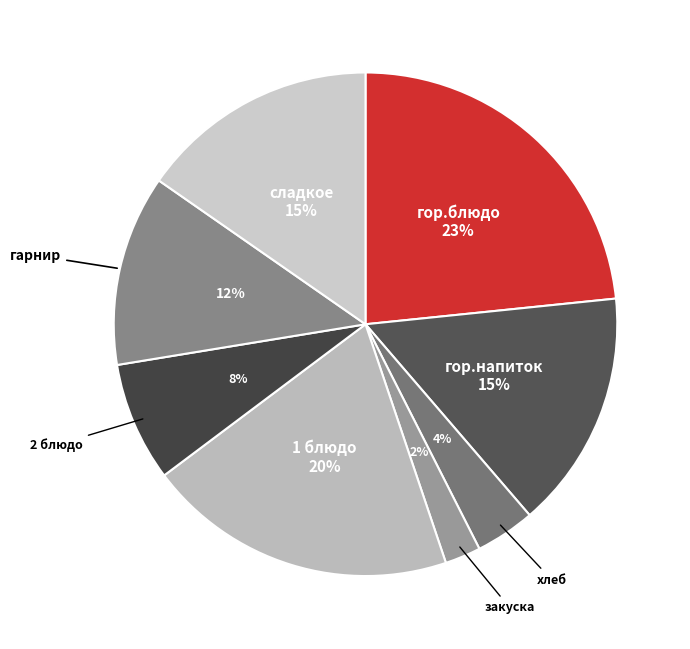

To the nearest percent, what is the difference between the хлеб and сладкое slice percentages?

11%